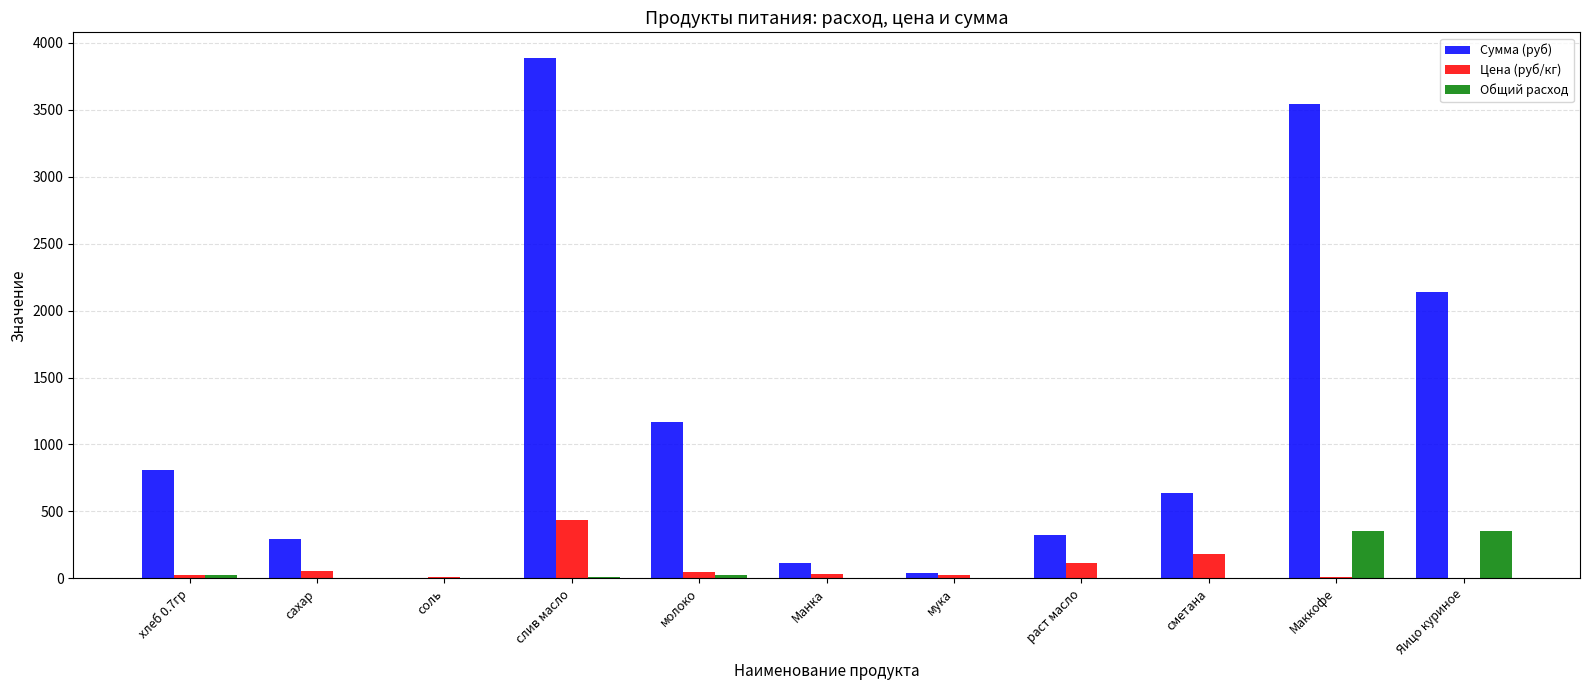

True or false: Сумма (руб) has a value of 3530.3 at Яицо куриное.

False